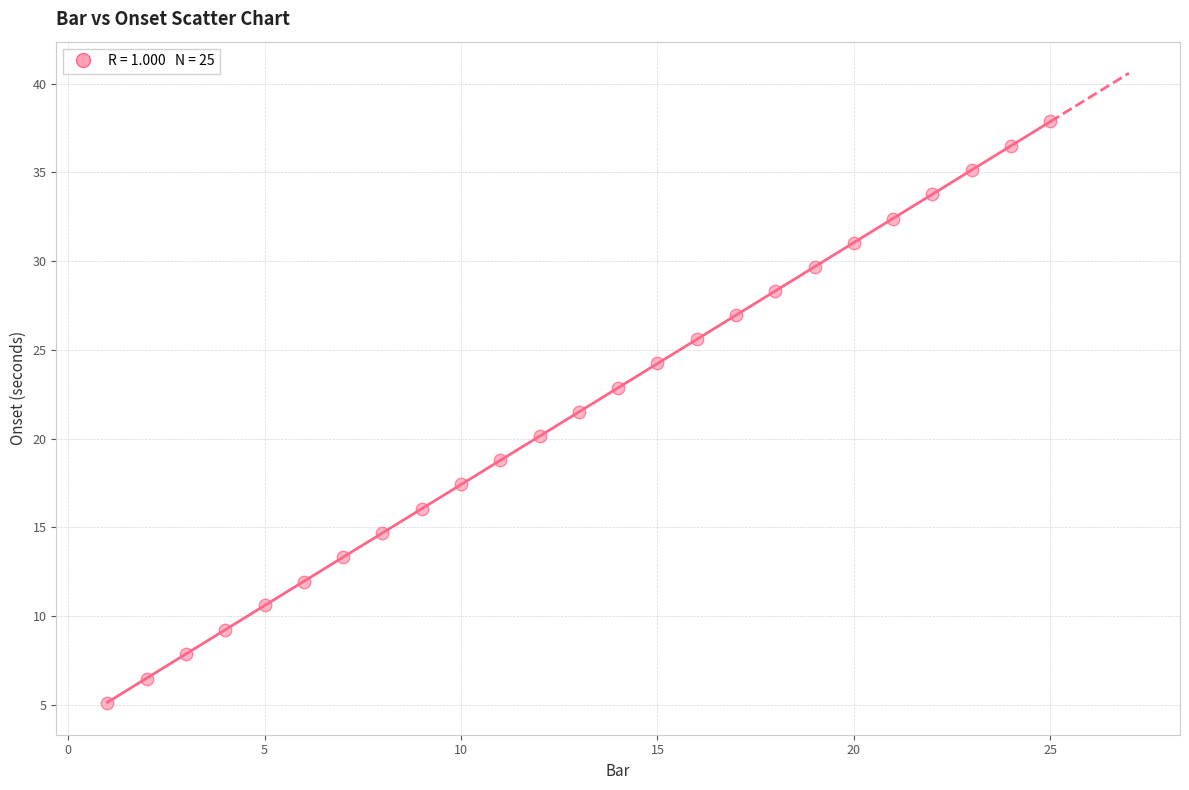

What is the range of X values (max minus min)?

24.0